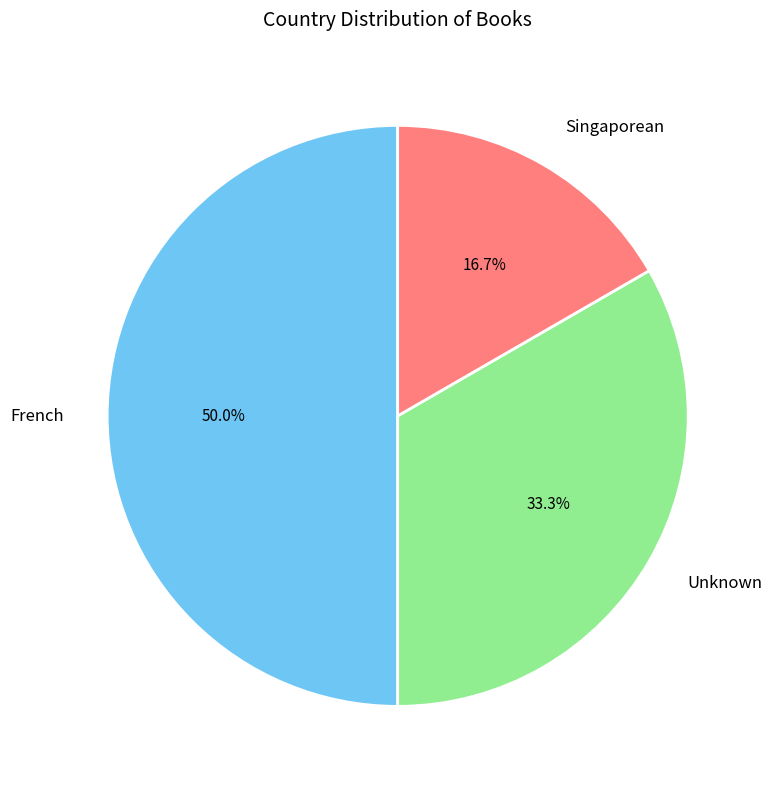

The Unknown slice represents 33% of the pie. True or false?

True